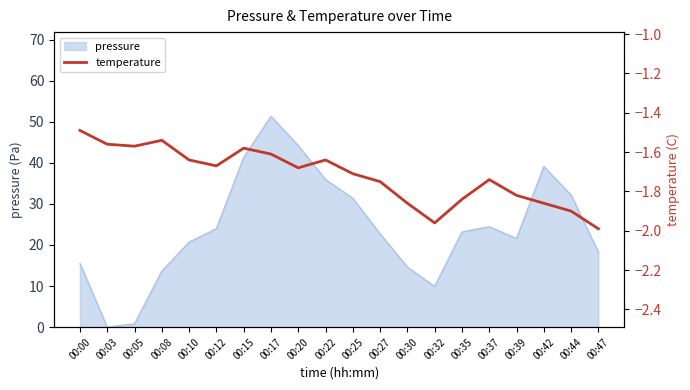

True or false: the data has more than 0 interior local peaks.

True